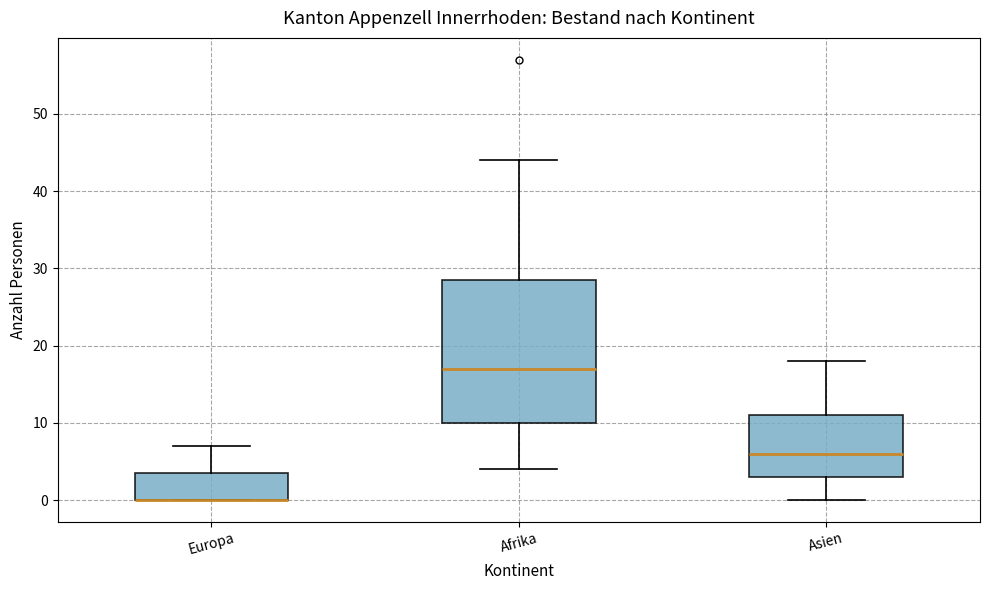

Comparing the boxes themselves (not the whiskers), which one is the tallest?

Afrika